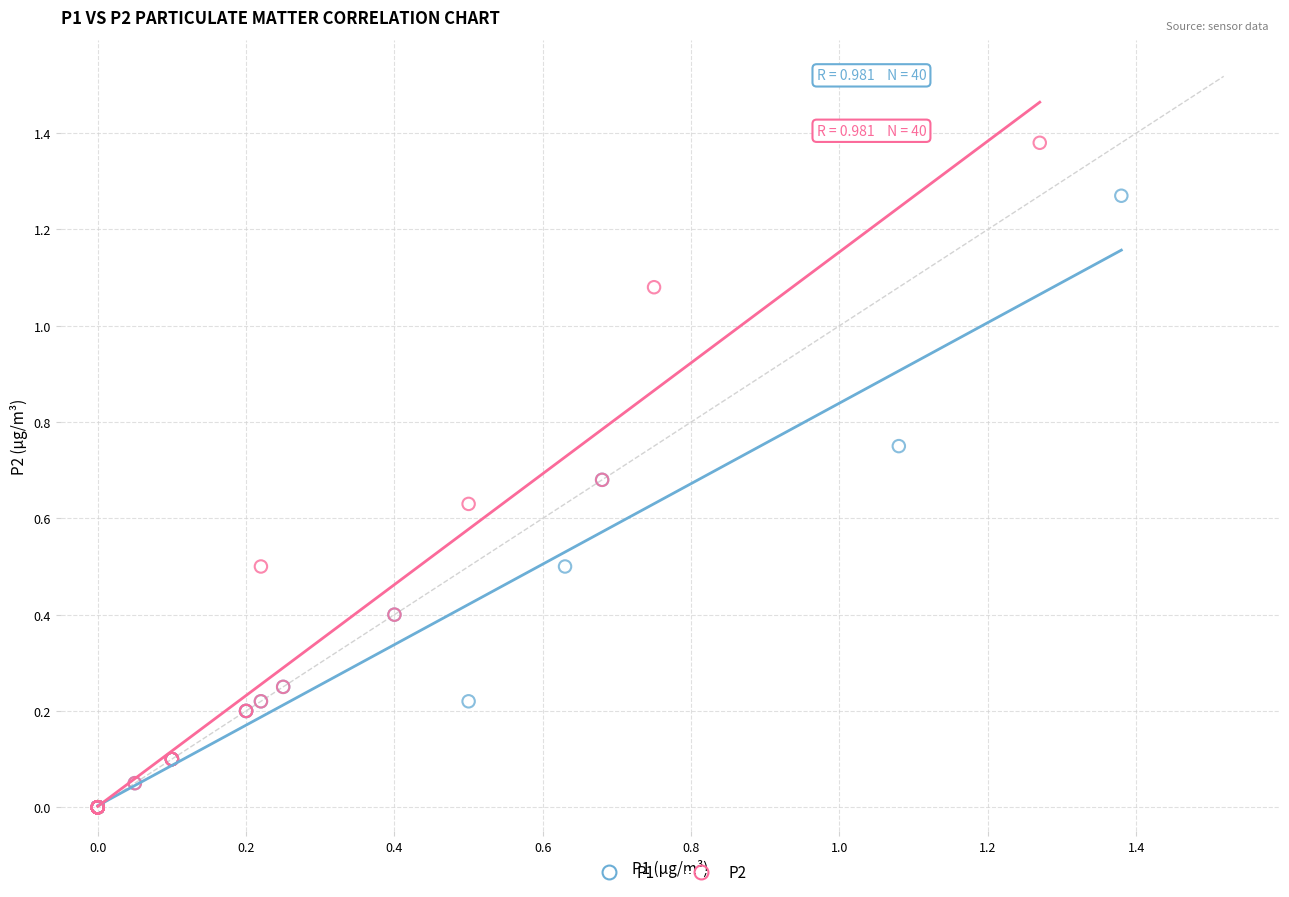

Which series contains the highest Y value?

P2